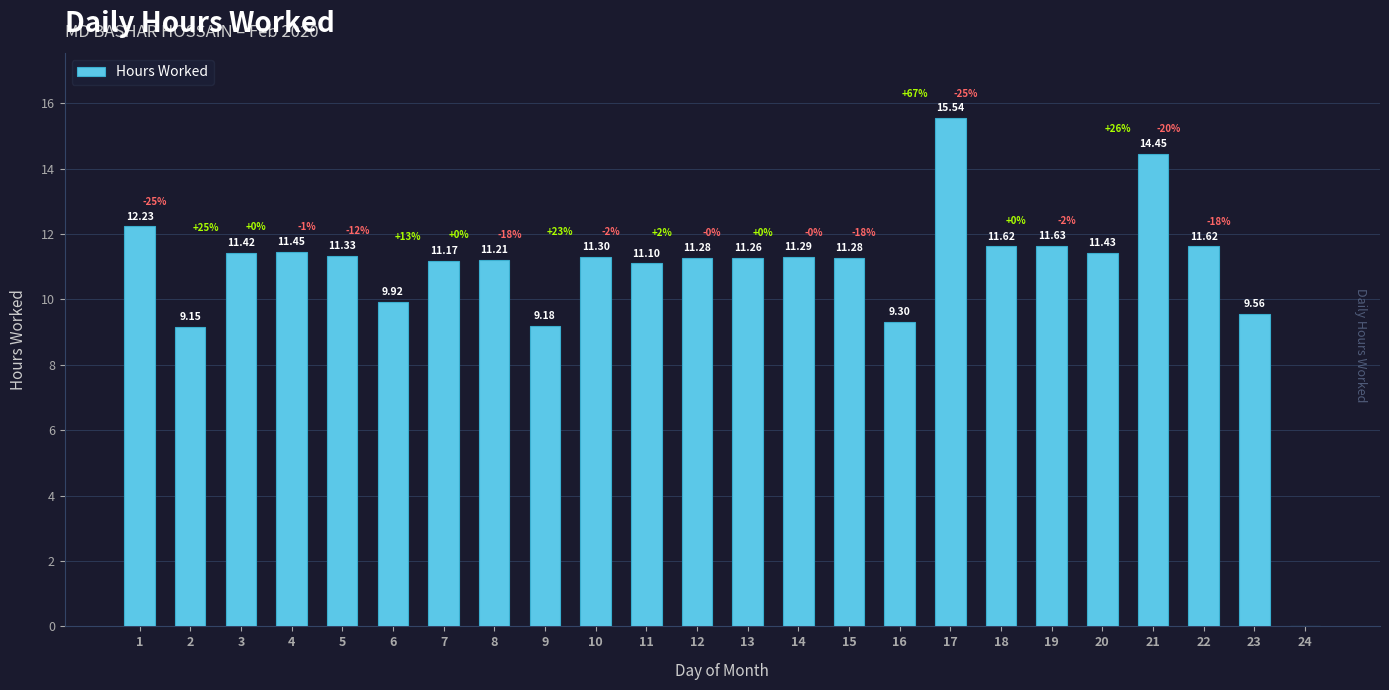

Approximately how many times larger is the value at 7 compared to 15?

1.0